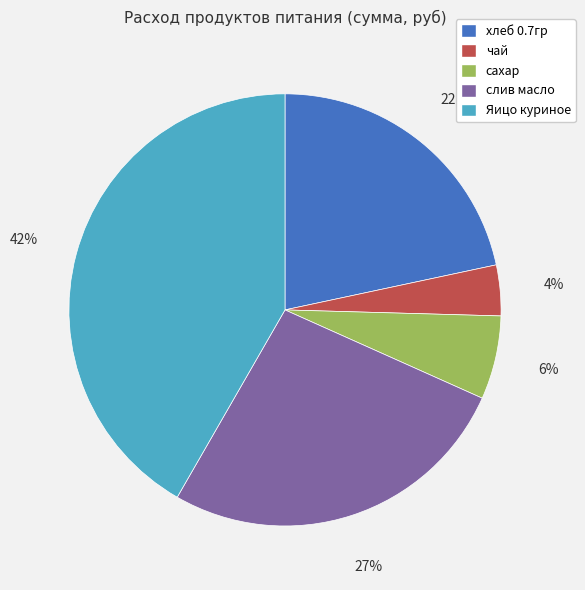

Does хлеб 0.7гр account for over 50% of the chart?

No